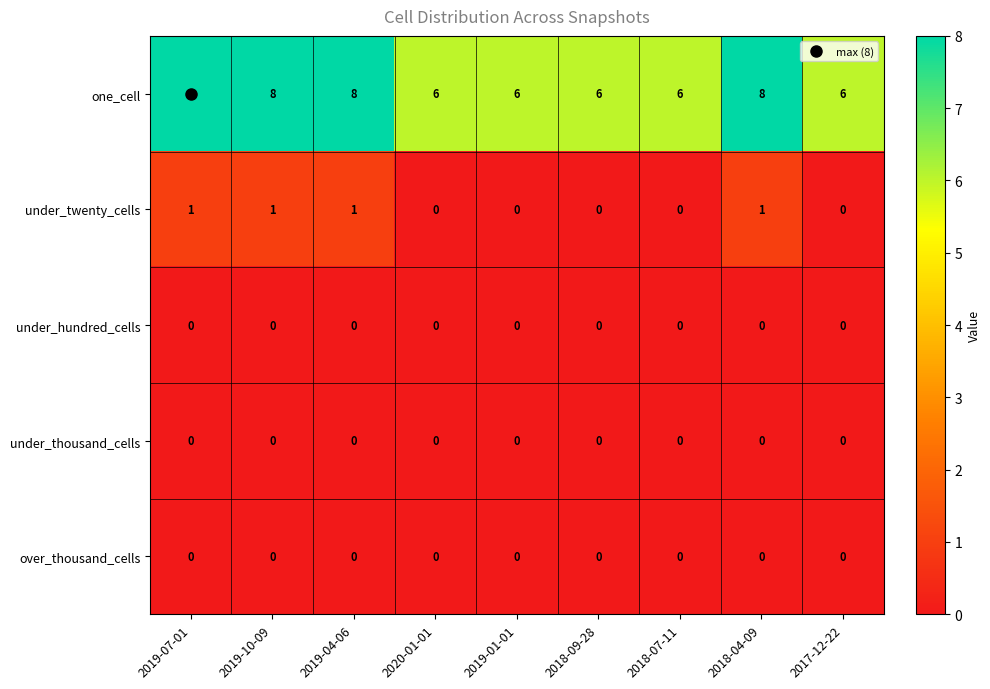

What is the total value across all series at 2018-07-11?

6